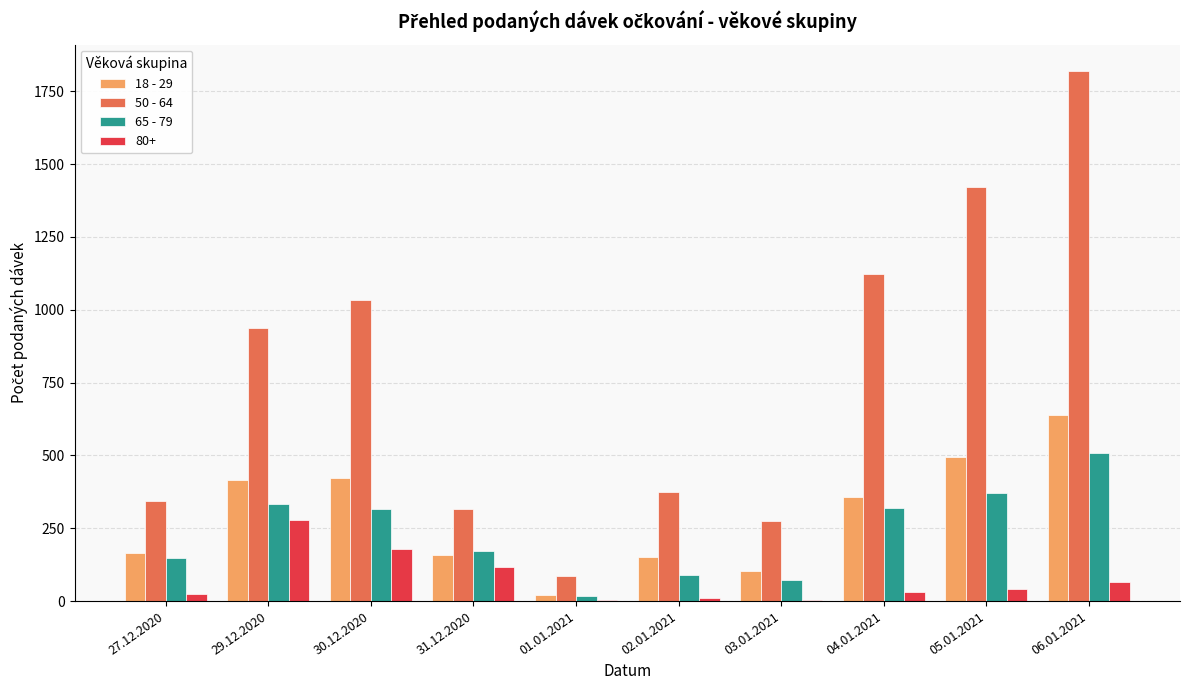

Is the value of 50 - 64 at 06.01.2021 greater than the value of 18 - 29 at 06.01.2021?

Yes